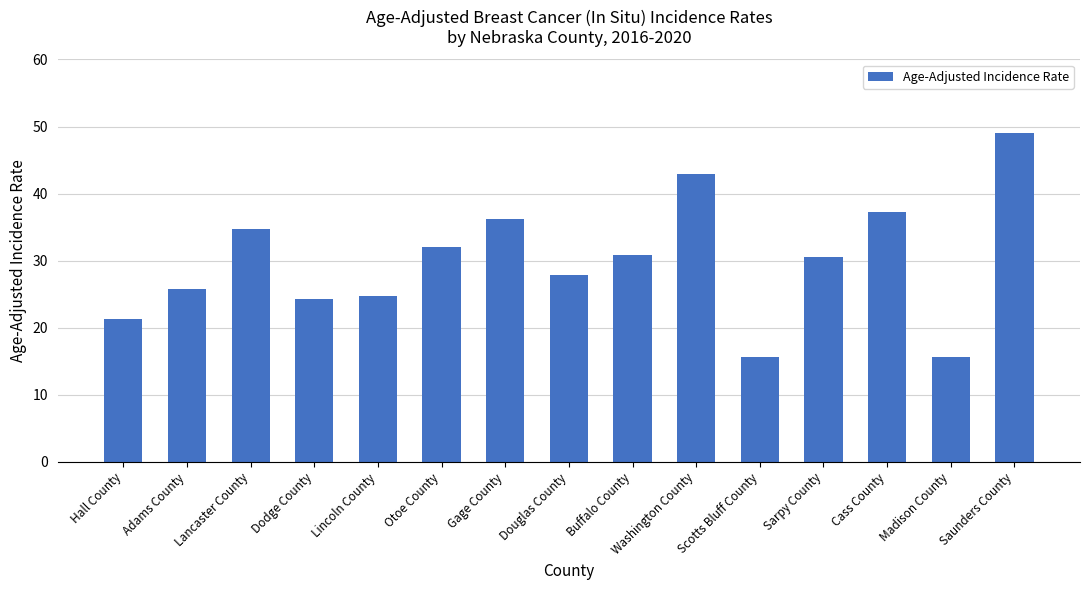

What is the maximum value shown in the chart?

49.1